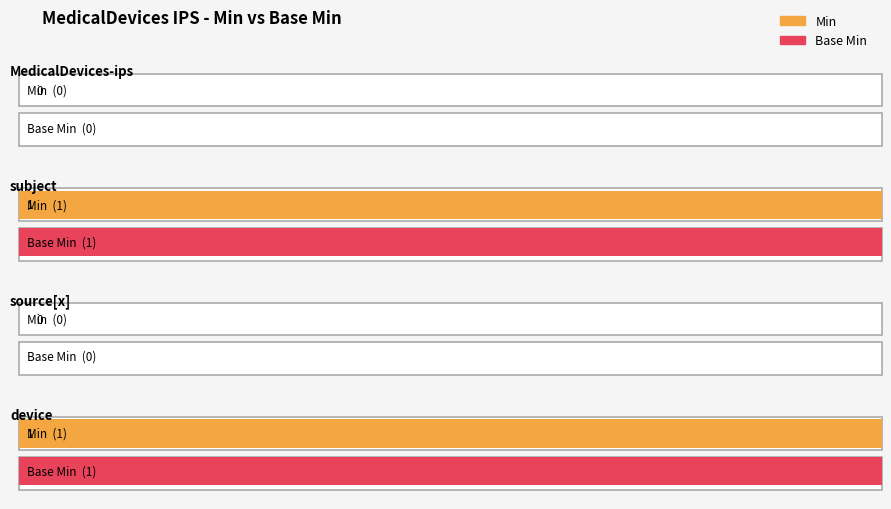

What position from the left is MedicalDevices-ips?

1